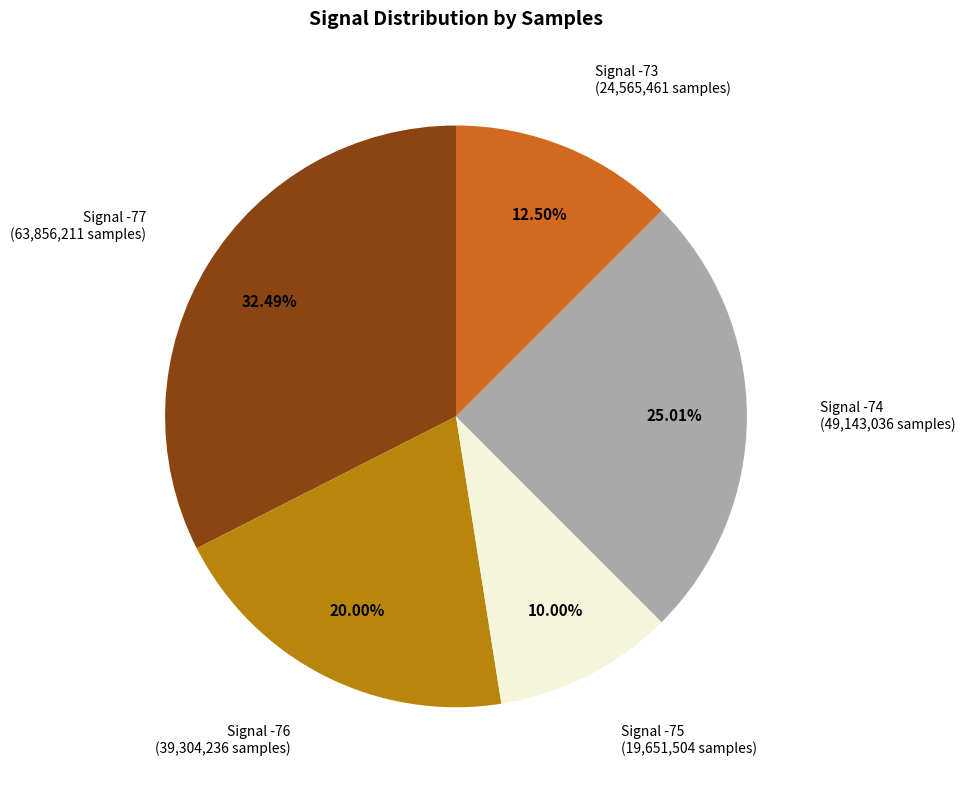

Rank the categories by value from highest to lowest.

Signal -77, Signal -74, Signal -76, Signal -73, Signal -75